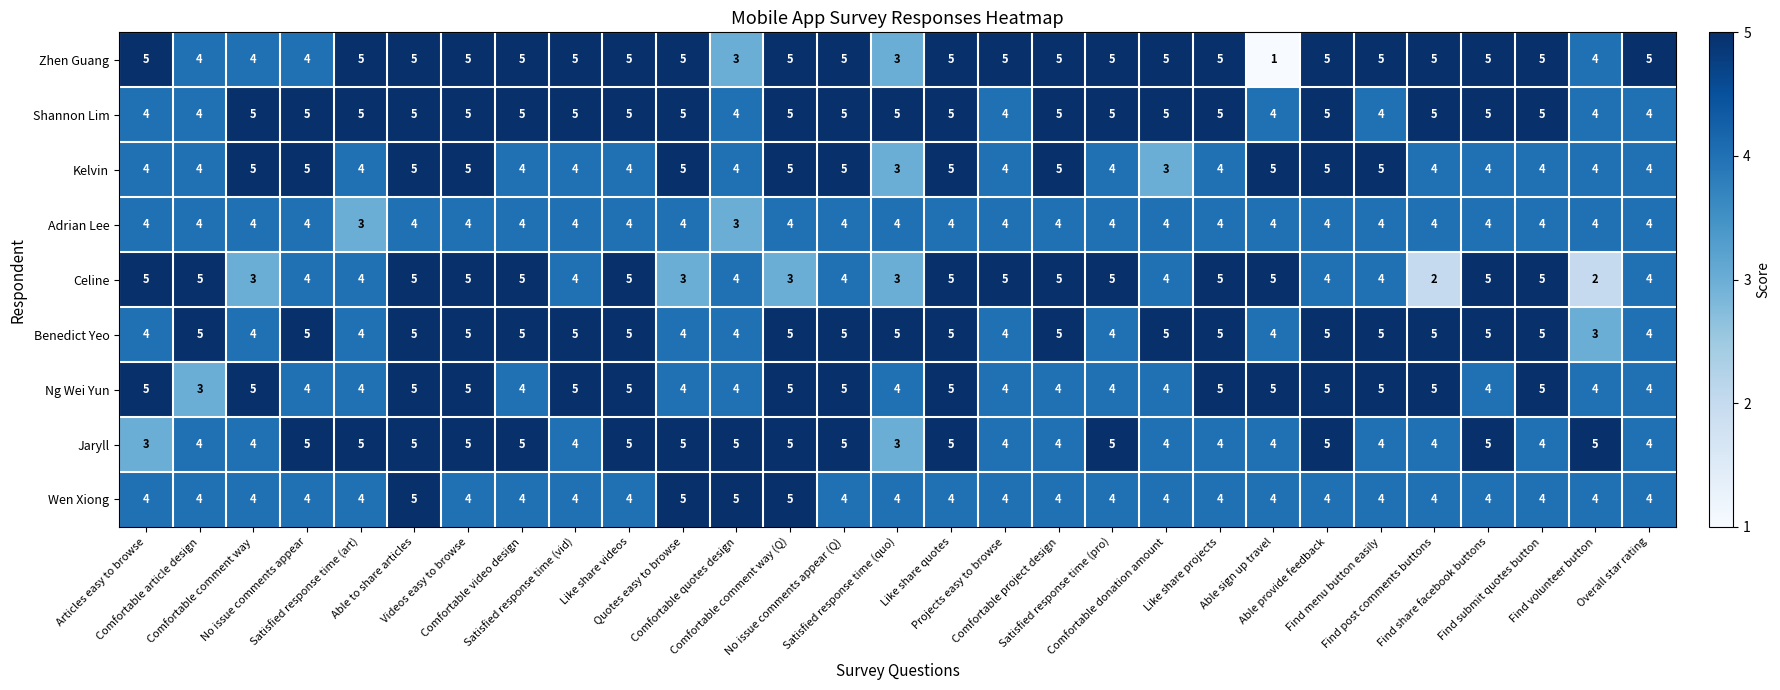

What is the maximum value shown in the chart?

5